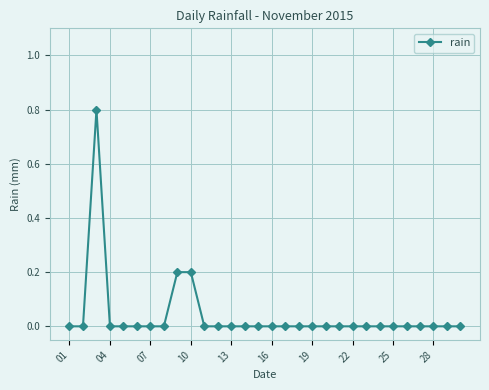

Reading right to left, what are all the values shown in this chart?

0.0	0.0	0.0	0.0	0.0	0.0	0.0	0.0	0.0	0.0	0.0	0.0	0.0	0.0	0.0	0.0	0.0	0.0	0.0	0.0	0.2	0.2	0.0	0.0	0.0	0.0	0.0	0.8	0.0	0.0